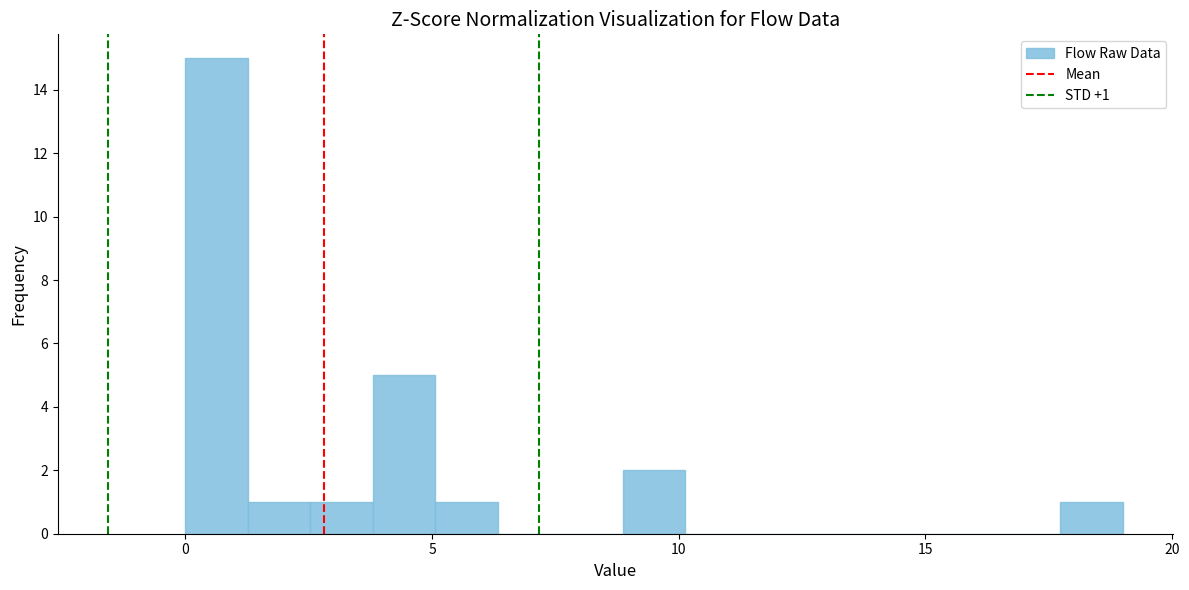

Read against the x-axis, roughly where is the centre of the tallest bar?

0.5